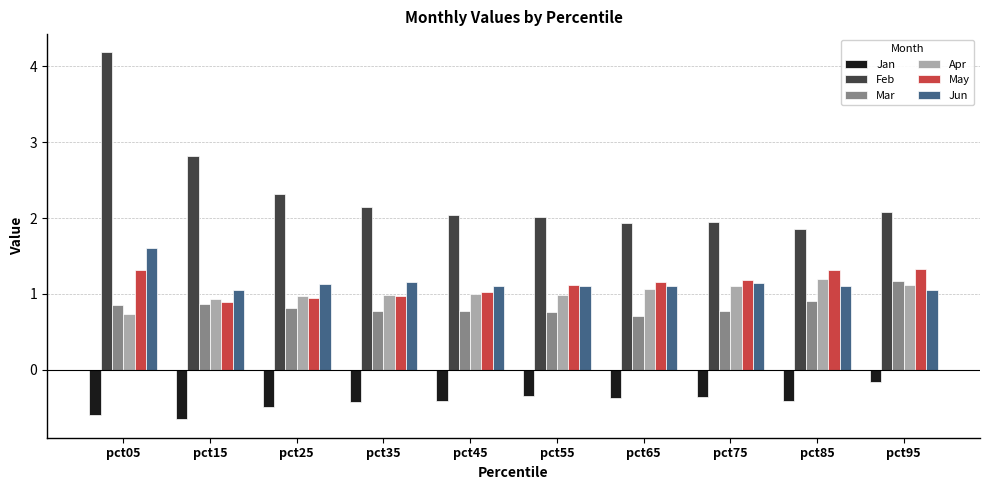

What is the highest value of the May series?

1.3